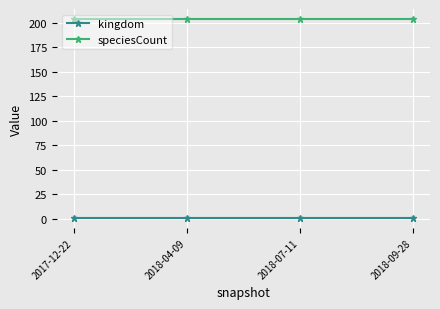

True or false: kingdom and speciesCount cross at least once.

False